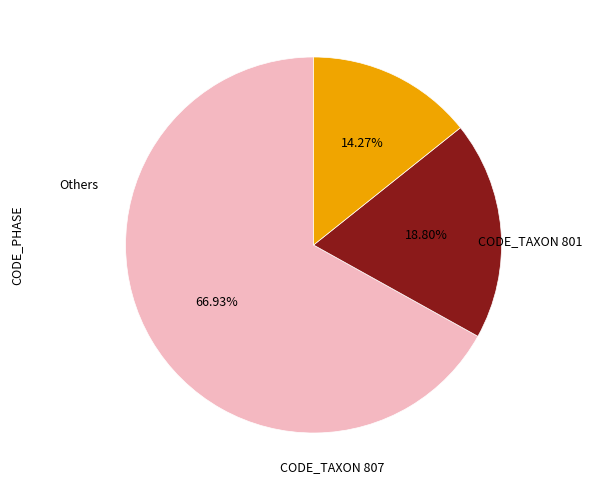

Is there any slice that represents more than half of the pie?

Yes